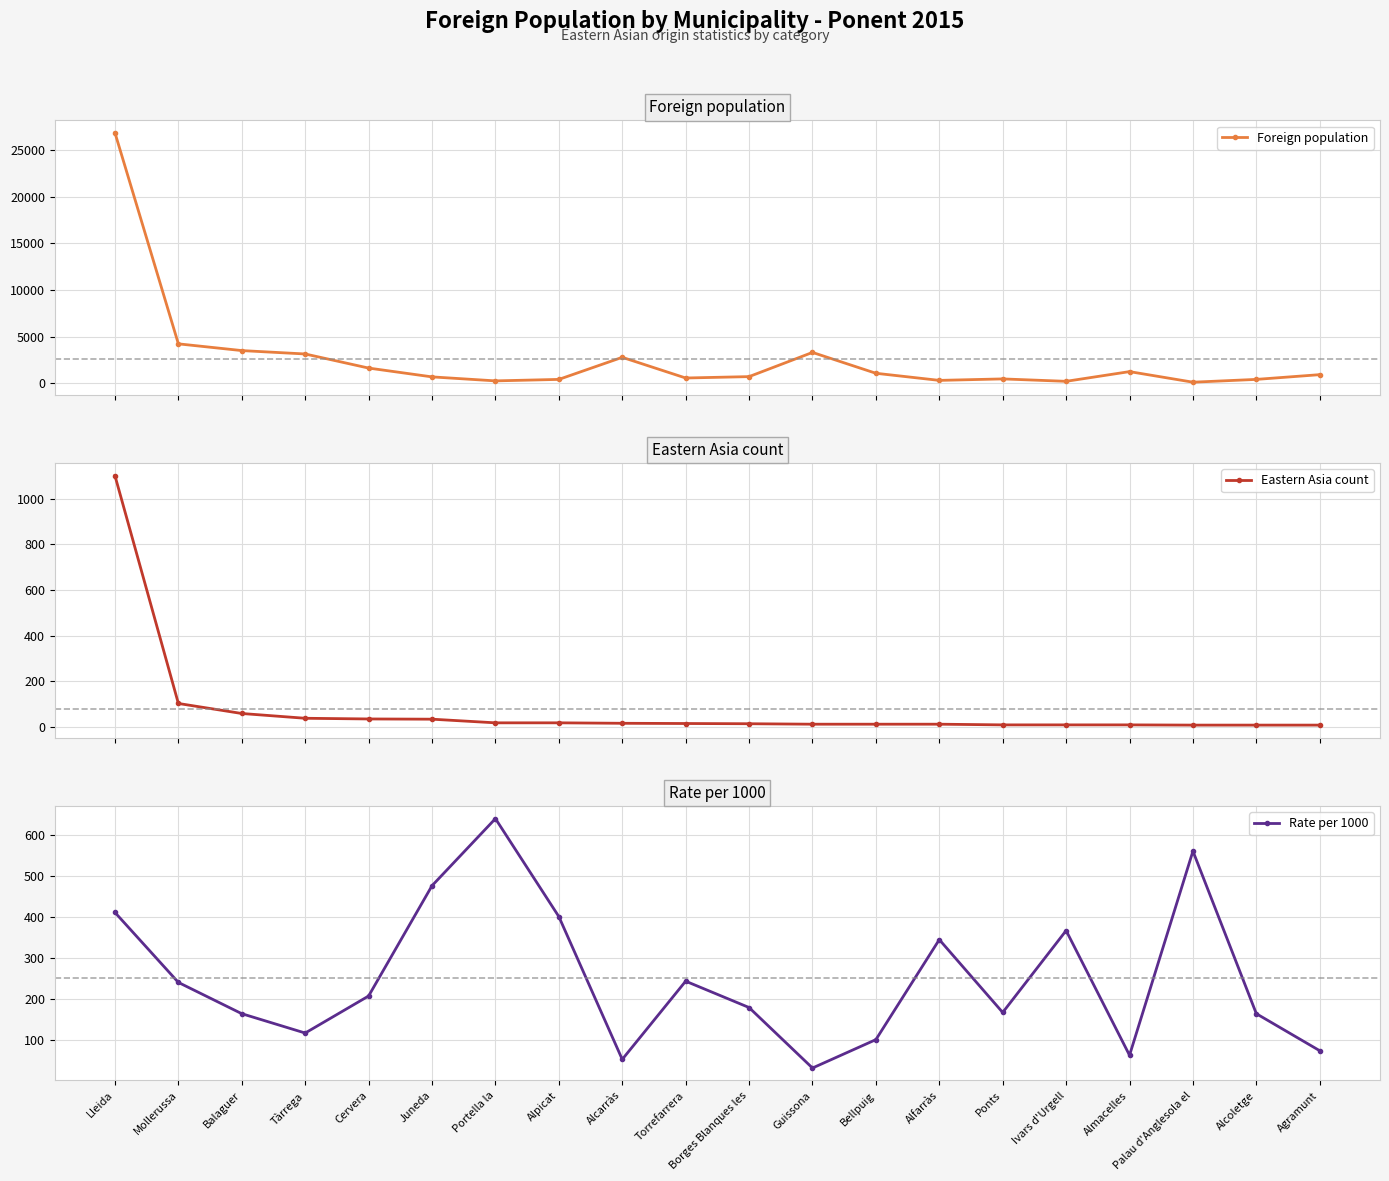

Which series has the widest spread of values?

Foreign population